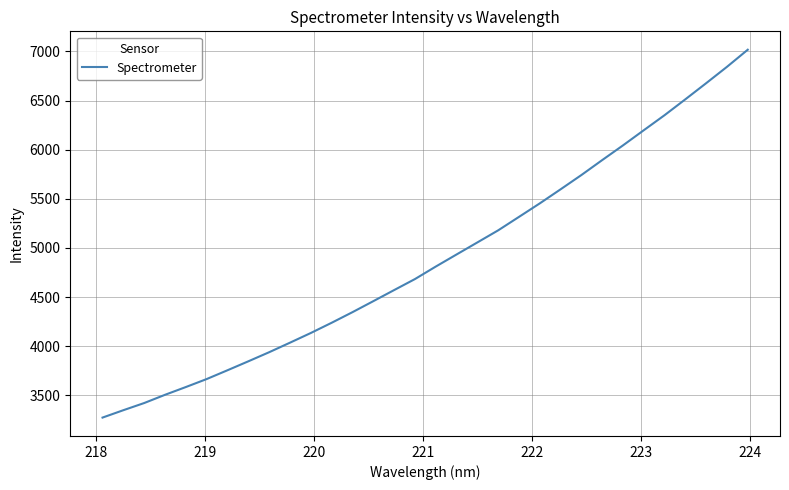

What is the maximum value shown in the chart?

7018.0